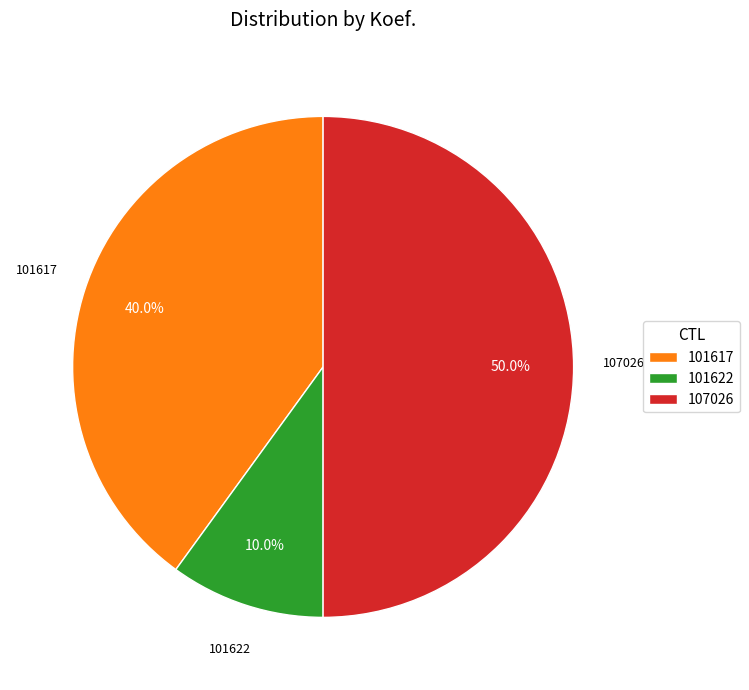

What is the smallest slice in the pie chart?

101622